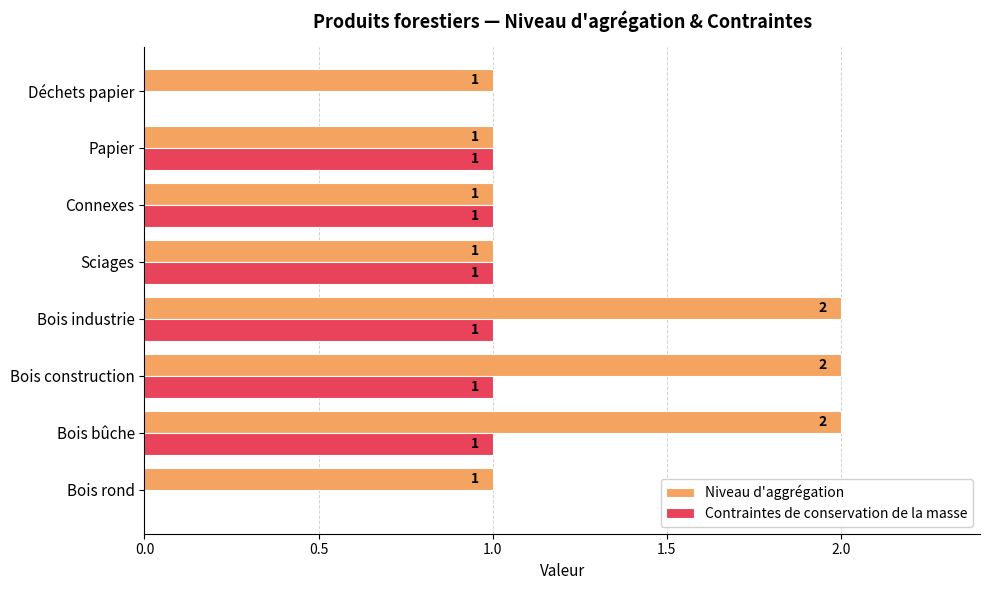

What is the sum of all Contraintes de conservation de la masse values?

6